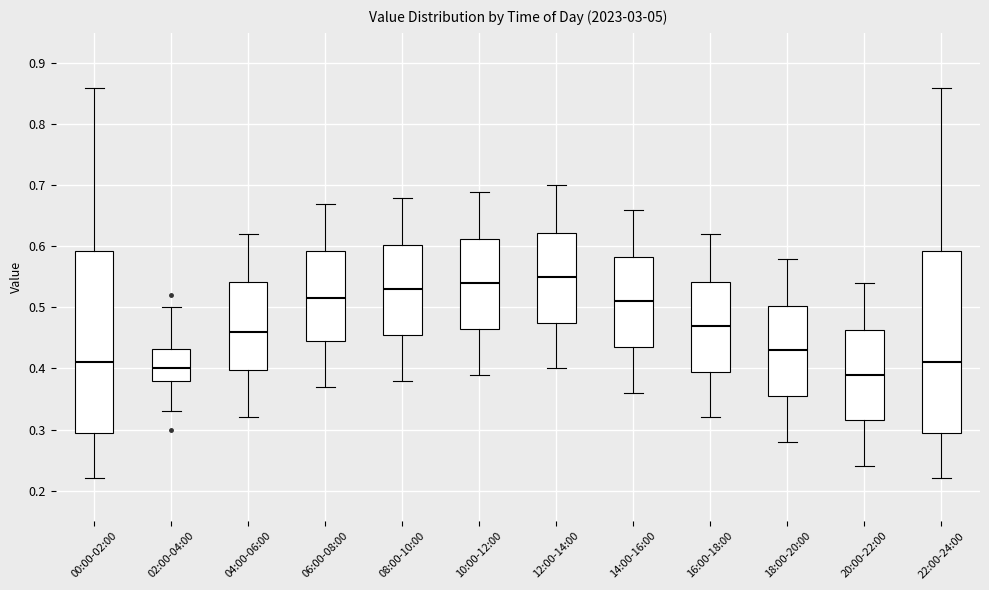

Reading left to right, transcribe this box plot: for each box, give where its median line is, the range the box spans, and where its two whiskers end, as read against the y-axis. The values are not printed on the chart, so give them approximately, as read against the axis.

00:00-02:00: median 0.41, box 0.30 to 0.59, whiskers 0.22 to 0.86
02:00-04:00: median 0.40, box 0.38 to 0.43, whiskers 0.33 to 0.50
04:00-06:00: median 0.46, box 0.40 to 0.54, whiskers 0.32 to 0.62
06:00-08:00: median 0.52, box 0.45 to 0.59, whiskers 0.37 to 0.67
08:00-10:00: median 0.53, box 0.46 to 0.60, whiskers 0.38 to 0.68
10:00-12:00: median 0.54, box 0.47 to 0.61, whiskers 0.39 to 0.69
12:00-14:00: median 0.55, box 0.48 to 0.62, whiskers 0.40 to 0.70
14:00-16:00: median 0.51, box 0.44 to 0.58, whiskers 0.36 to 0.66
16:00-18:00: median 0.47, box 0.40 to 0.54, whiskers 0.32 to 0.62
18:00-20:00: median 0.43, box 0.36 to 0.50, whiskers 0.28 to 0.58
20:00-22:00: median 0.39, box 0.32 to 0.46, whiskers 0.24 to 0.54
22:00-24:00: median 0.41, box 0.30 to 0.59, whiskers 0.22 to 0.86